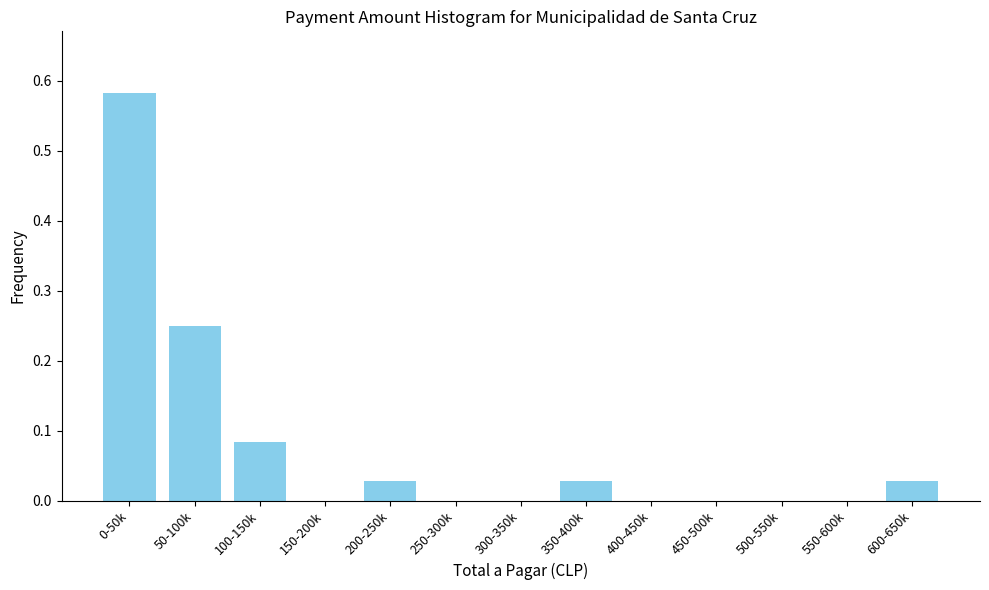

What is the sum of all values?

1.0